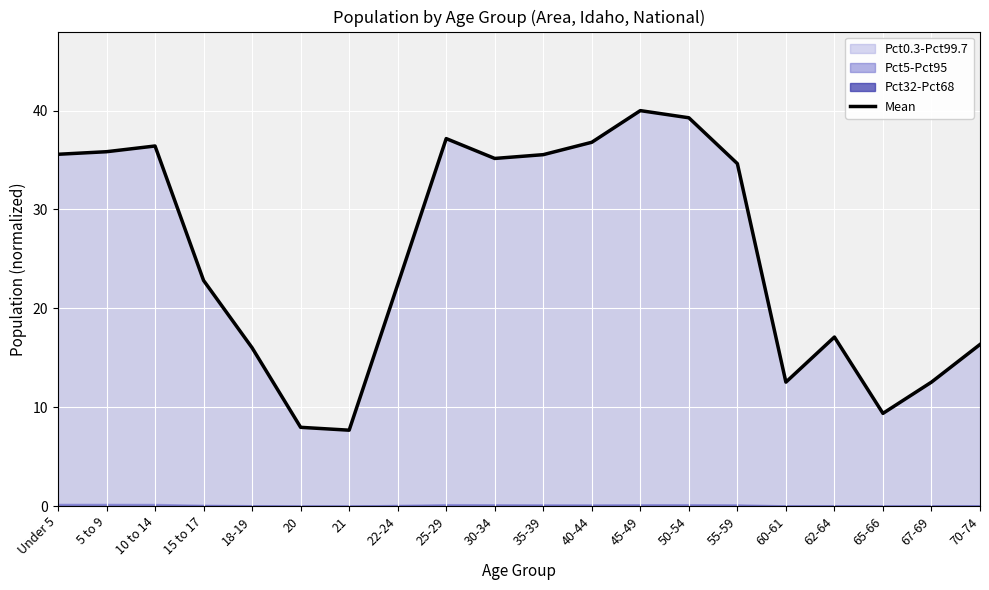

List the labels in order of value, smallest first.

21, 20, 65-66, 60-61, 67-69, 18-19, 70-74, 62-64, 22-24, 15 to 17, 55-59, 30-34, 35-39, Under 5, 5 to 9, 10 to 14, 40-44, 25-29, 50-54, 45-49